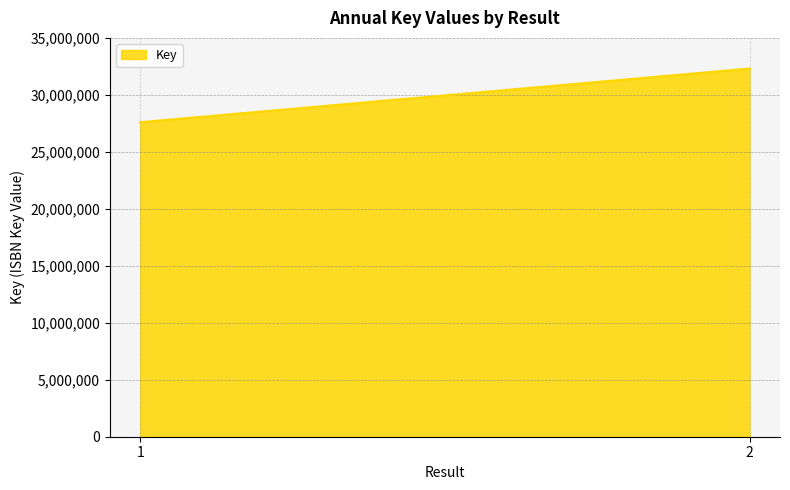

Approximately how many times larger is the value at 2 compared to 1?

1.2